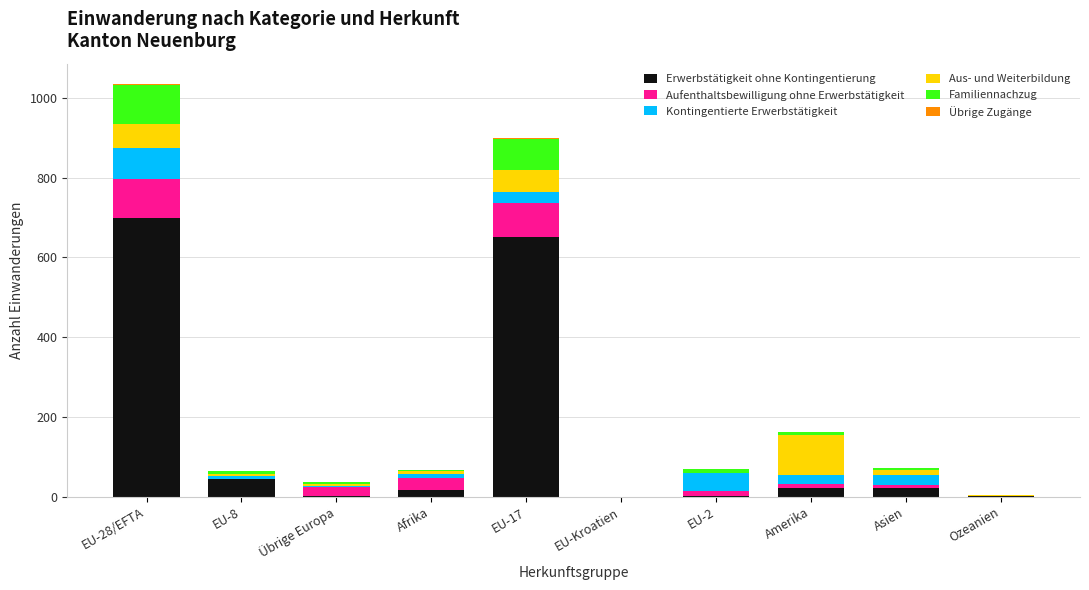

At which category is the sum across all series the highest?

EU-28/EFTA